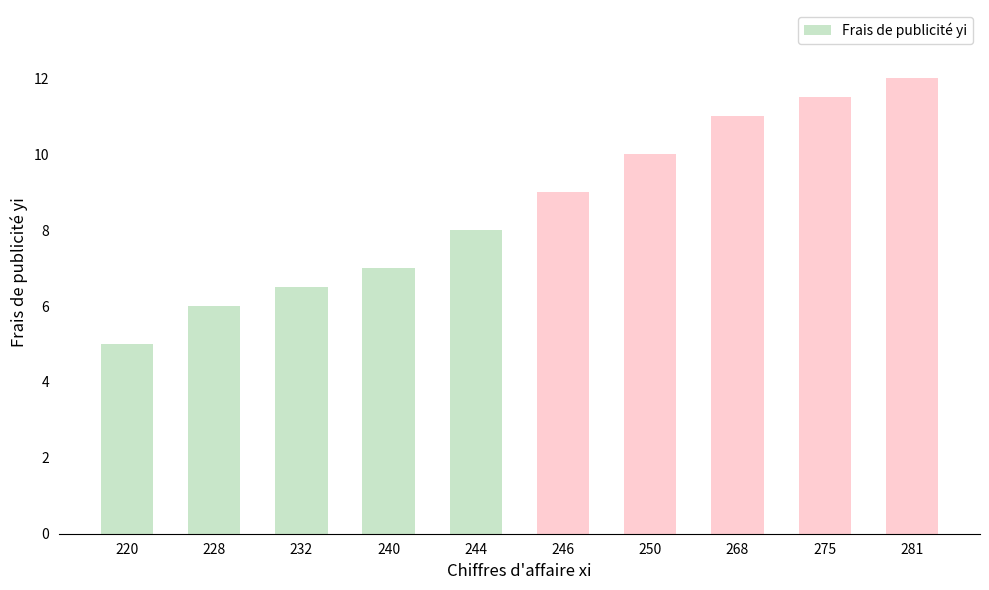

Which has a higher value, 268 or 240?

268